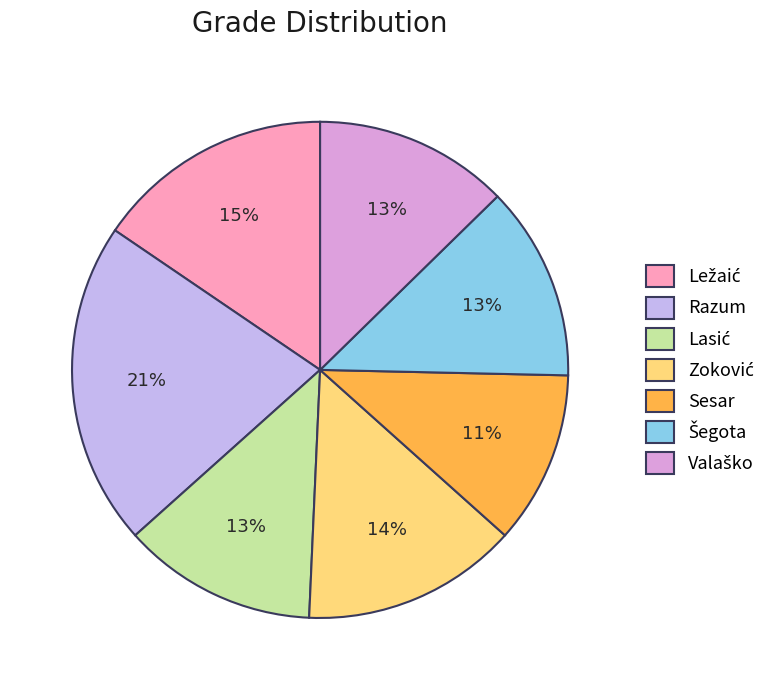

Does Zoković account for over 50% of the chart?

No